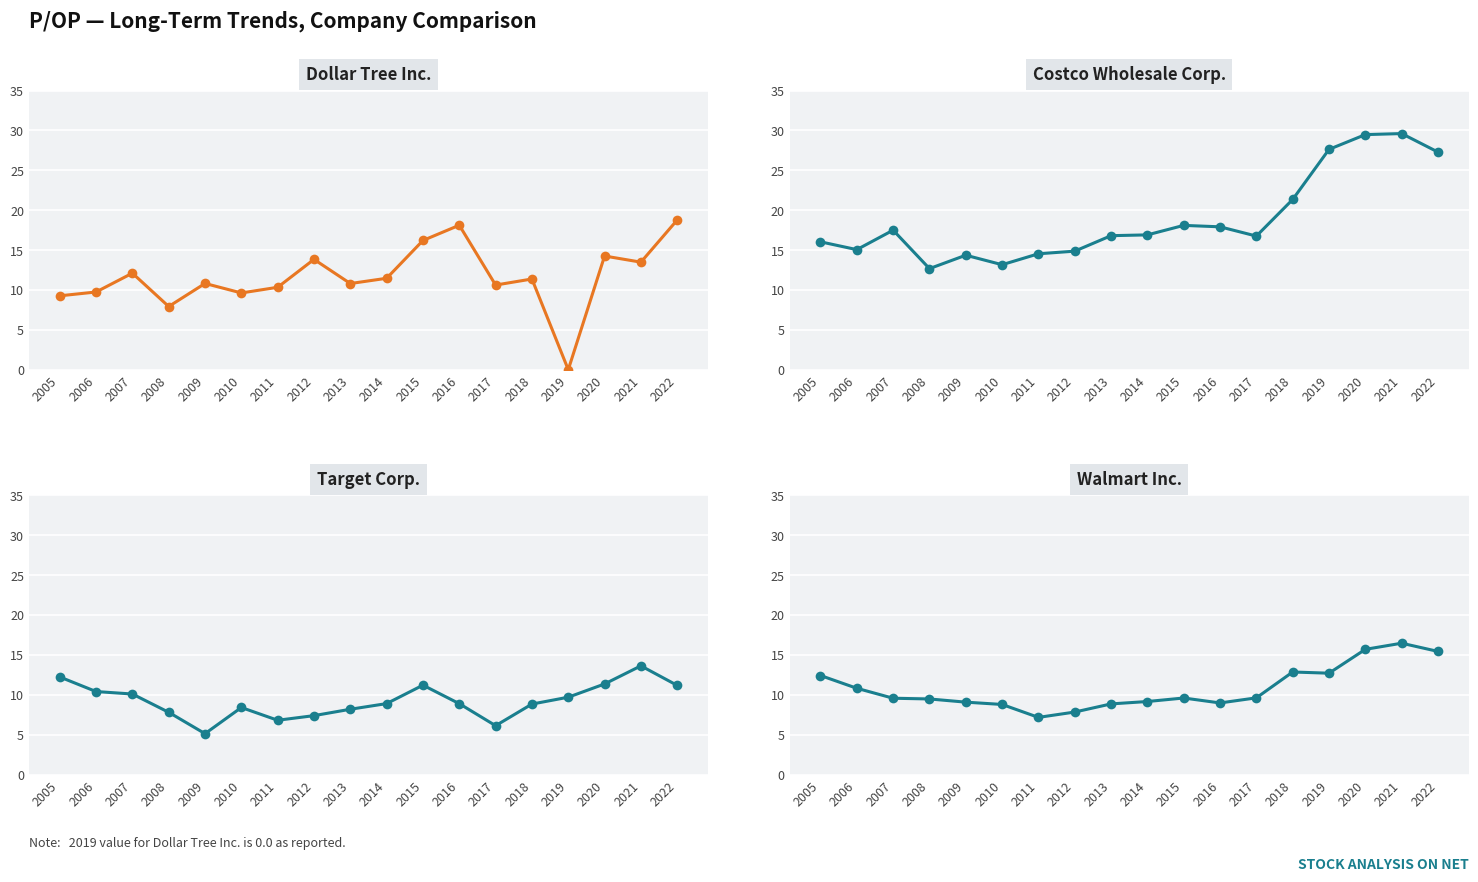

What value does the Dollar Tree Inc. series have at 2012?

13.8